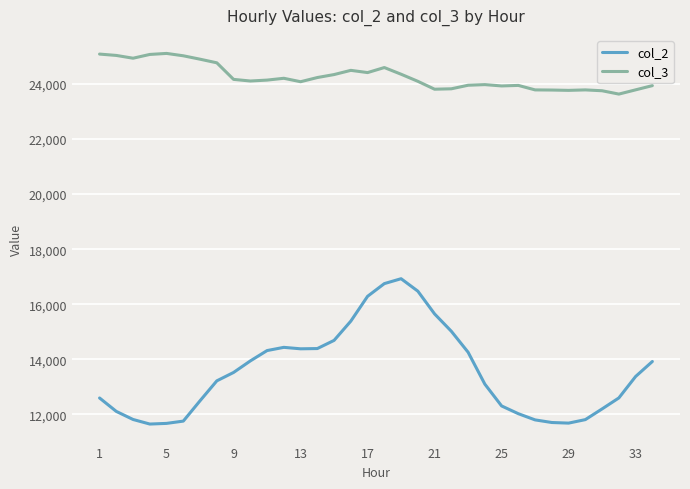

True or false: col_3 and col_2 intersect in this chart.

False